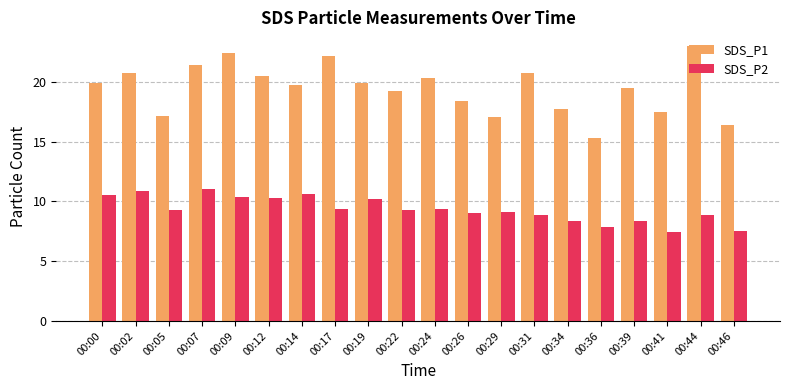

What is the difference between the highest and lowest values at 00:26?

9.4